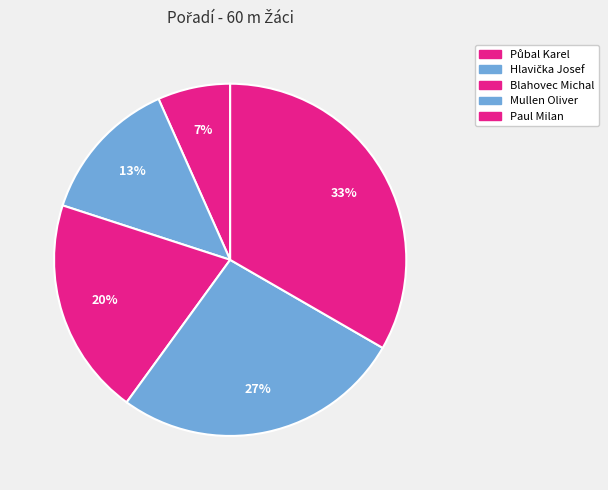

How many segments does this pie chart have?

5